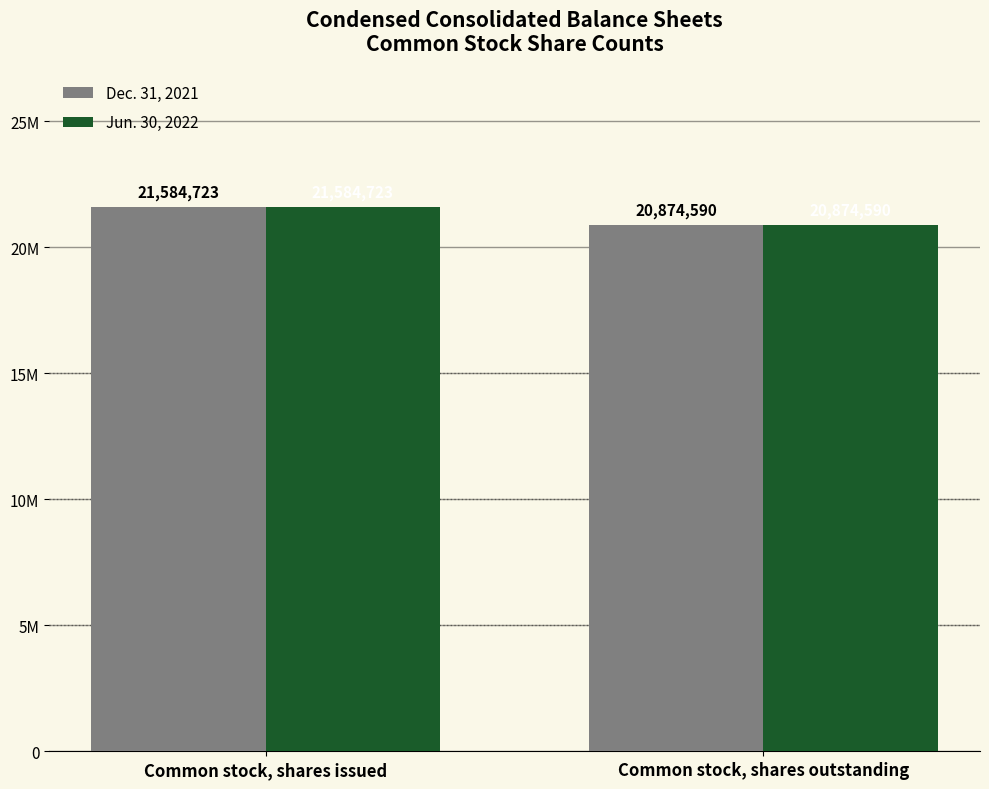

Which has a higher value, Common stock, shares outstanding or Common stock, shares issued?

Common stock, shares issued